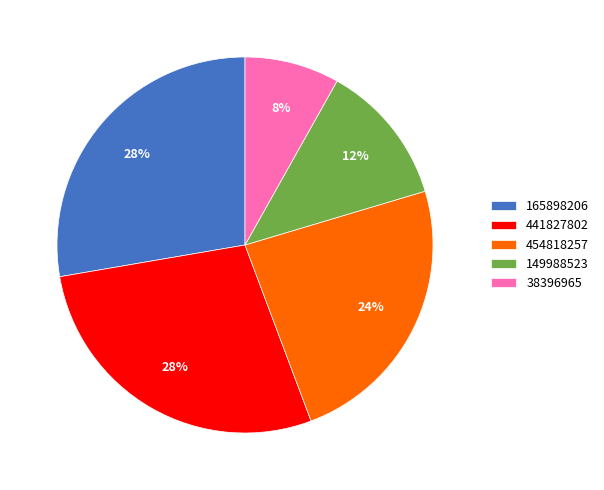

To the nearest percent, what is the difference between the largest and smallest slice percentages?

20%